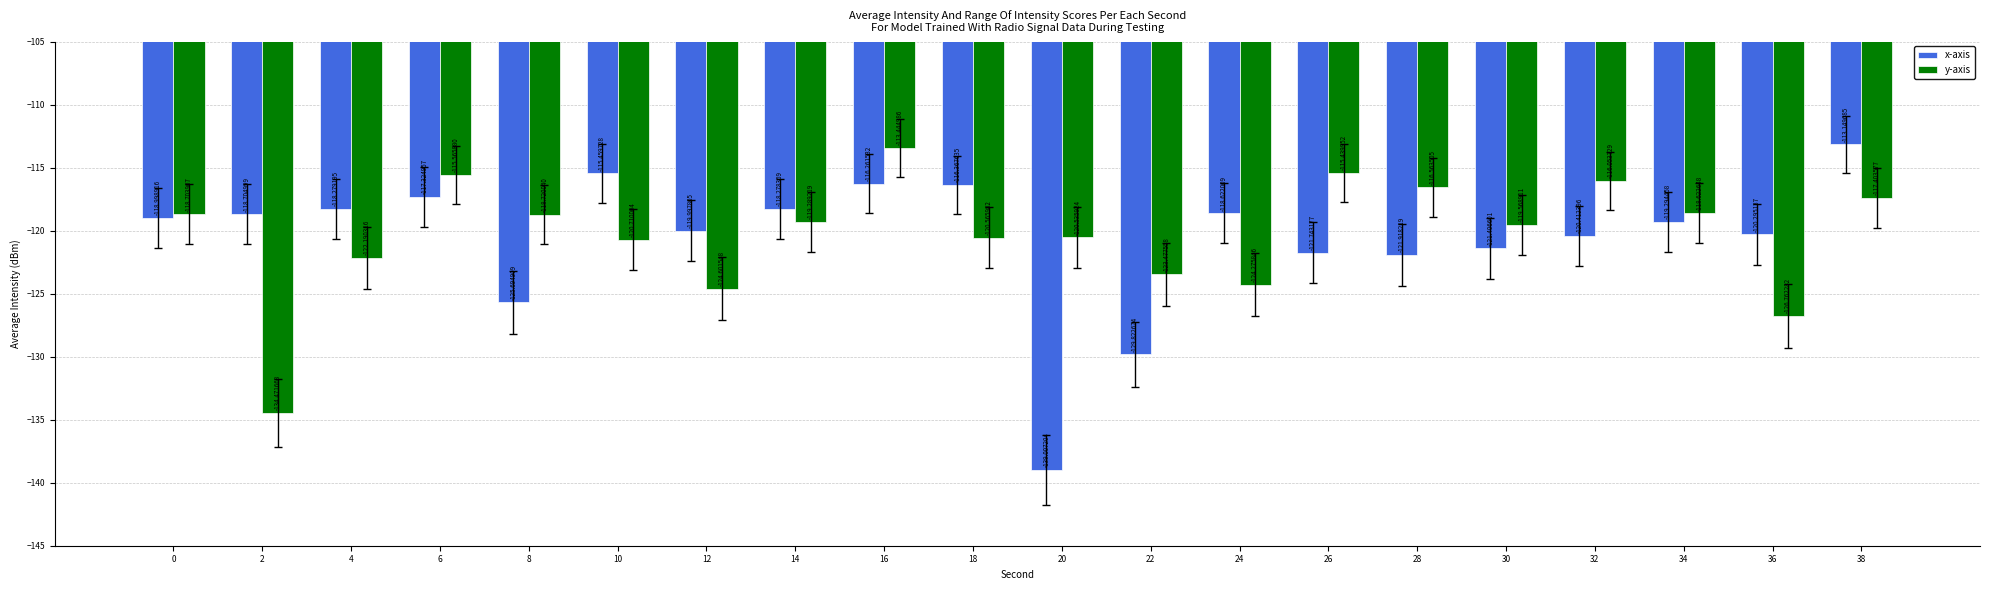

What is the sum of the x-axis values at 10 and 36?

-235.8